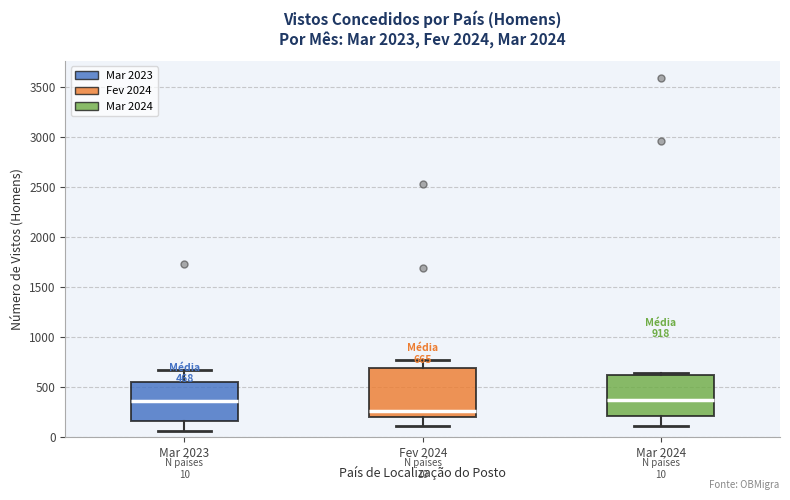

Which box is the tallest, from its lower edge to its upper edge?

Fev 2024